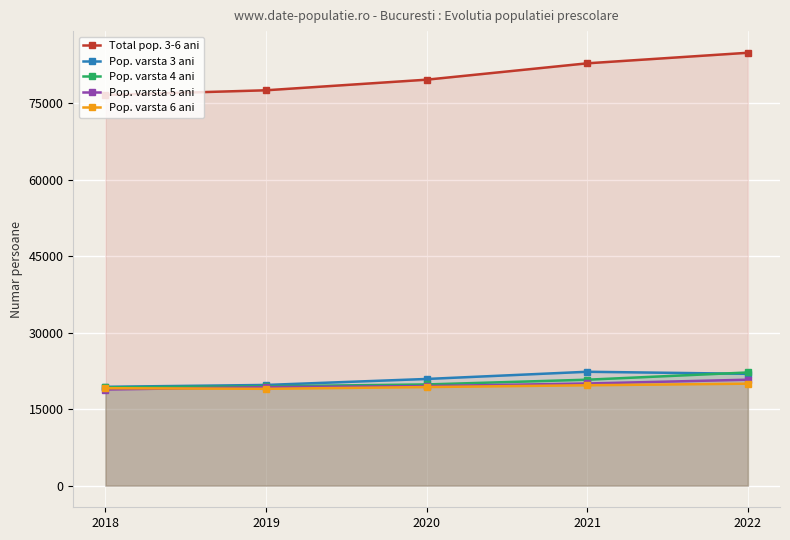

List the series in order of their peak value, lowest first.

Pop. varsta 6 ani, Pop. varsta 5 ani, Pop. varsta 4 ani, Pop. varsta 3 ani, Total pop. 3-6 ani